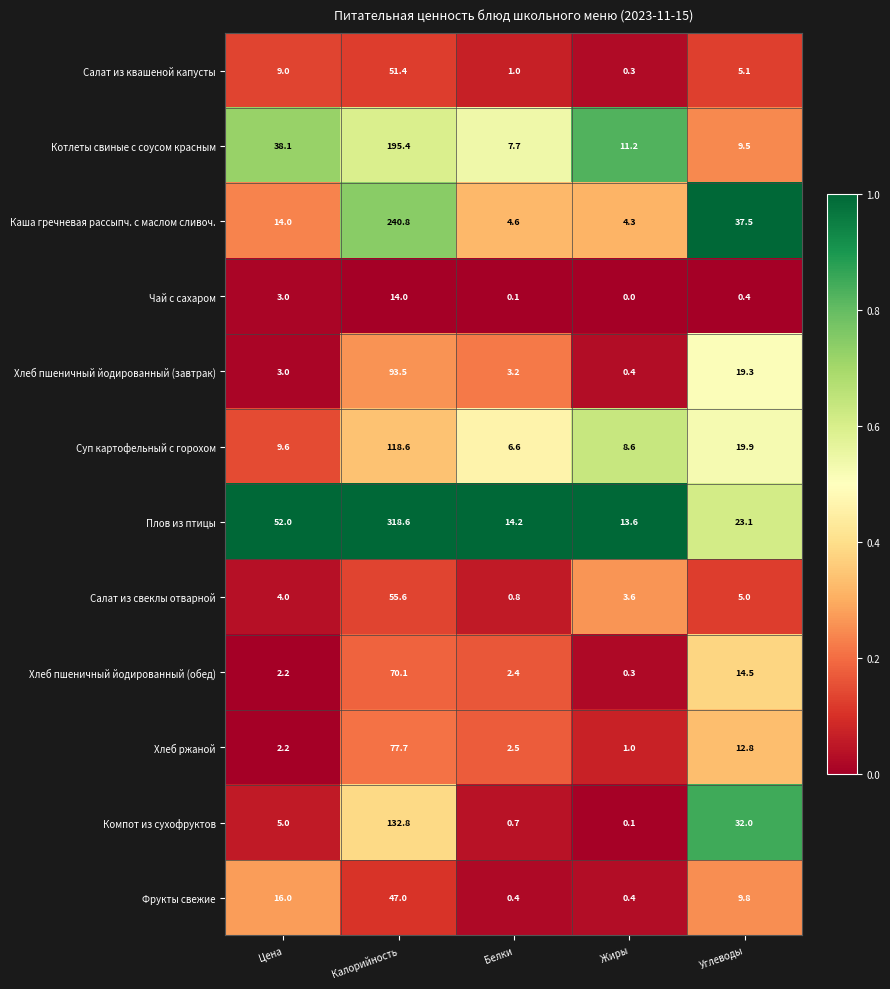

At which category does the chart reach its peak across all series?

Калорийность